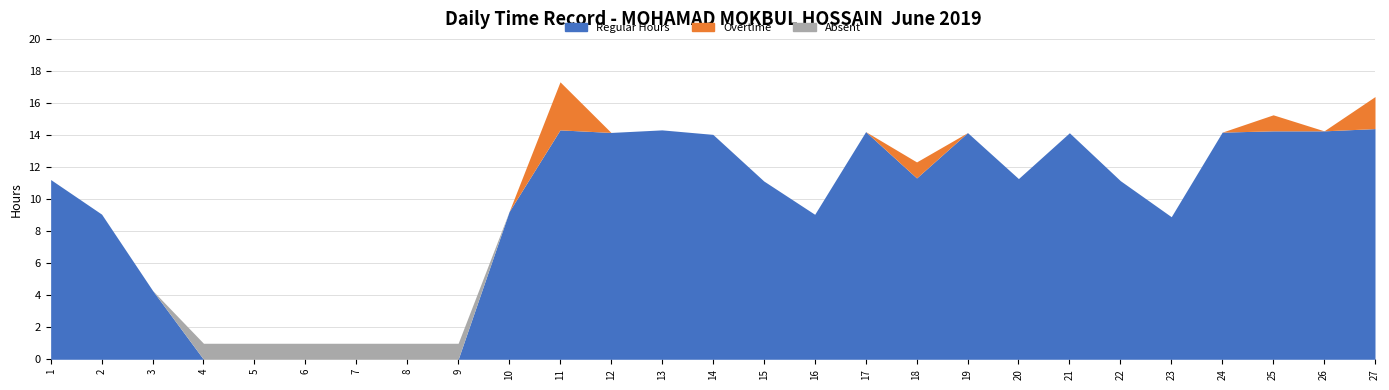

Reading left to right, list all the values displayed in this chart.

Regular Hours: 1=11.2	2=9.1	3=4.3	4=0.0	5=0.0	6=0.0	7=0.0	8=0.0	9=0.0	10=9.2	11=14.3	12=14.2	13=14.3	14=14.0	15=11.1	16=9.1	17=14.2	18=11.3	19=14.2	20=11.3	21=14.1	22=11.2	23=8.9	24=14.2	25=14.3	26=14.3	27=14.4
Overtime: 1=0.0	2=0.0	3=0.0	4=0.0	5=0.0	6=0.0	7=0.0	8=0.0	9=0.0	10=0.0	11=3.0	12=0.0	13=0.0	14=0.0	15=0.0	16=0.0	17=0.0	18=1.0	19=0.0	20=0.0	21=0.0	22=0.0	23=0.0	24=0.0	25=1.0	26=0.0	27=2.0
Absent: 1=0.0	2=0.0	3=0.0	4=1.0	5=1.0	6=1.0	7=1.0	8=1.0	9=1.0	10=0.0	11=0.0	12=0.0	13=0.0	14=0.0	15=0.0	16=0.0	17=0.0	18=0.0	19=0.0	20=0.0	21=0.0	22=0.0	23=0.0	24=0.0	25=0.0	26=0.0	27=0.0